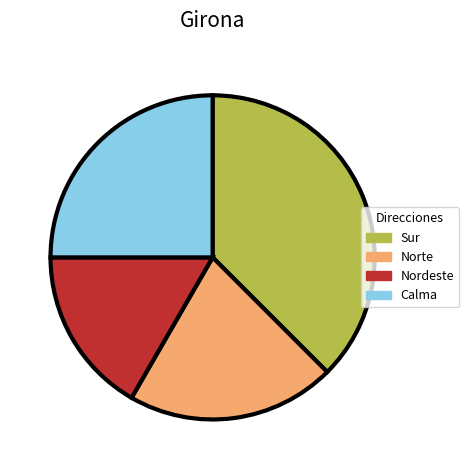

Which has a higher value, Sur or Nordeste?

Sur